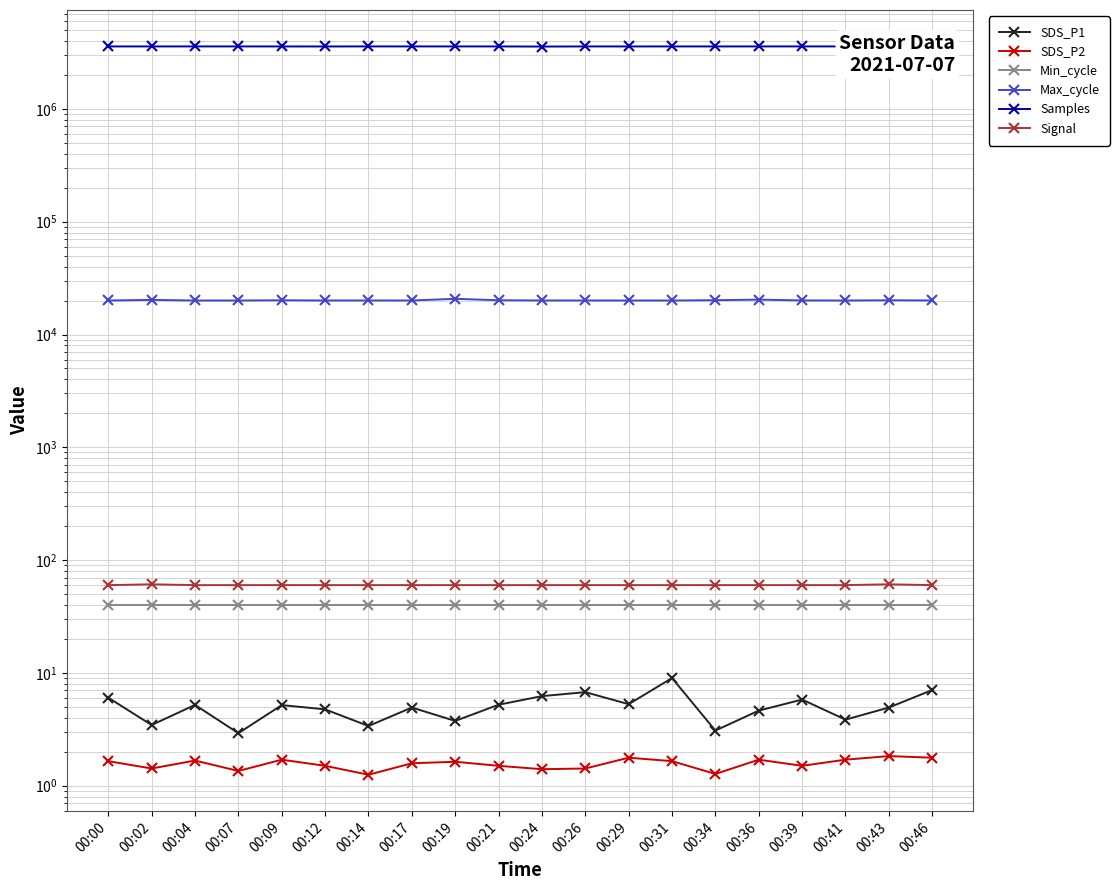

Is it true that Min_cycle equals 20.4 at 00:46?

False